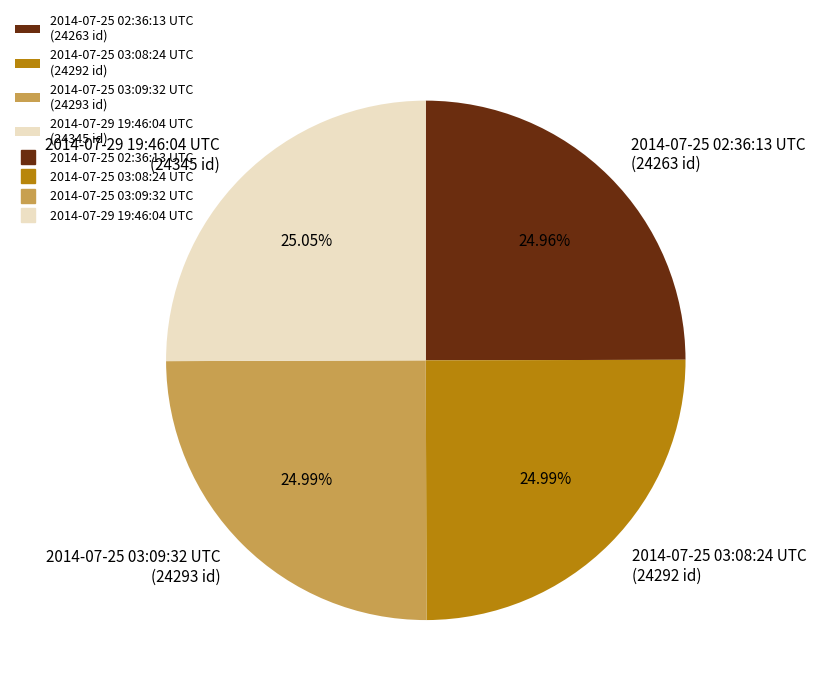

What percentage is the 2014-07-25 03:09:32 UTC slice, to the nearest percent?

25%